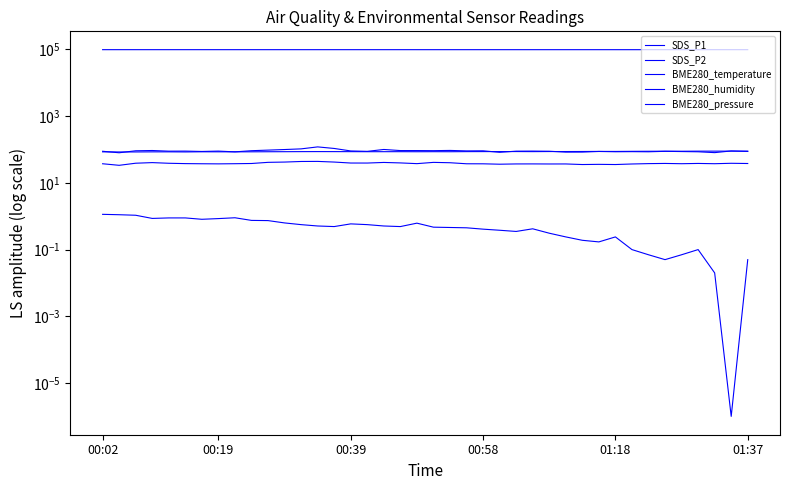

At how many categories does at least one series exceed 94368?

40